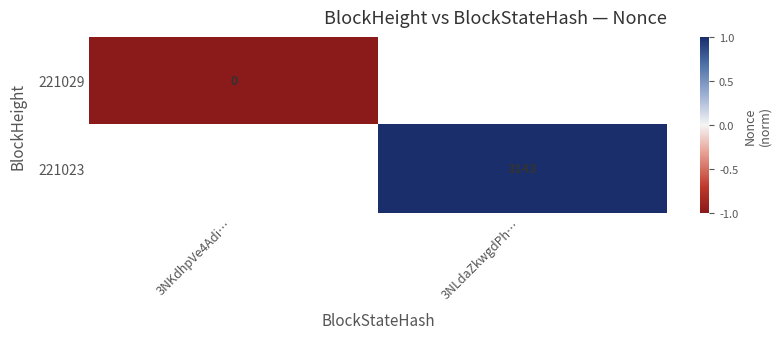

Is the value of 221029 at 3NKdhpVe4Adi… greater than the value of 221023 at 3NLdaZkwgdPh…?

No